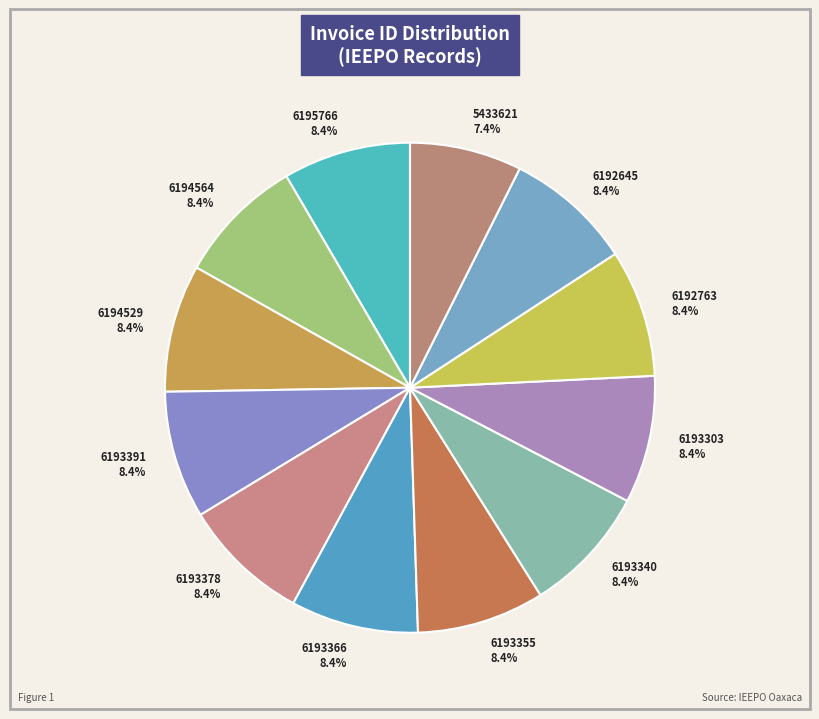

What is the ratio of the value at 6193378 8.4% to the value at 6193340 8.4%?

1.0